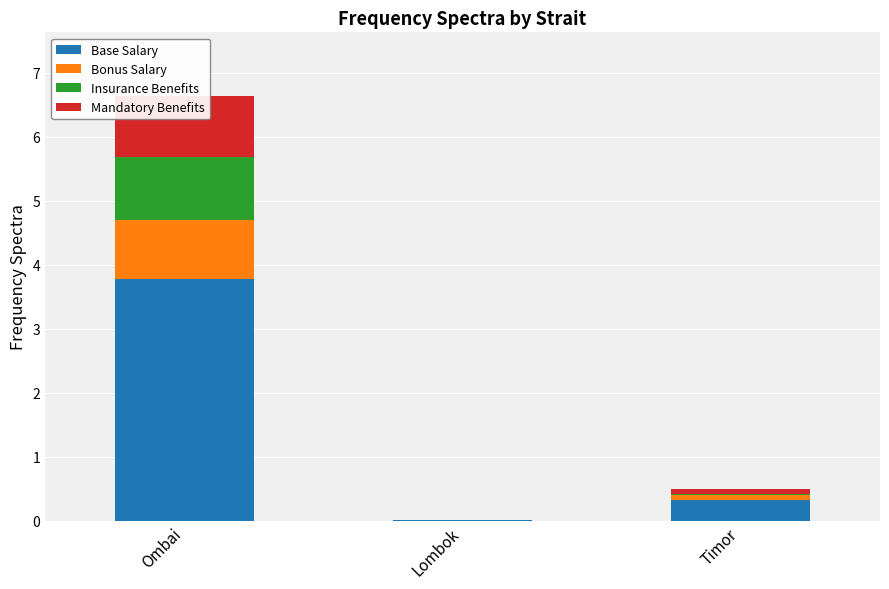

Rank the categories by Mandatory Benefits value from highest to lowest.

Ombai, Timor, Lombok